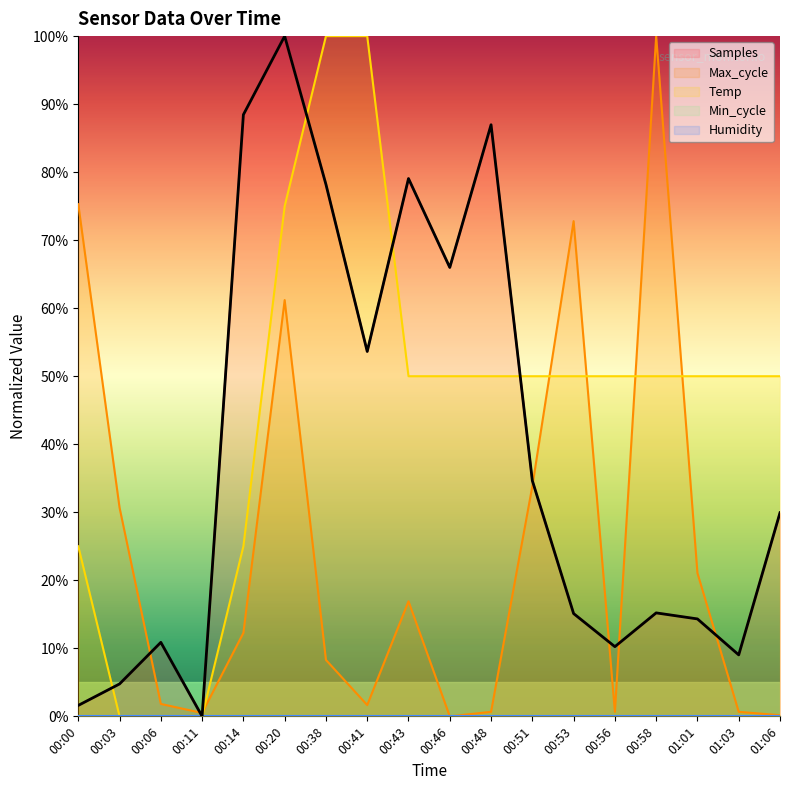

Which series has the largest total across all categories?

Temp